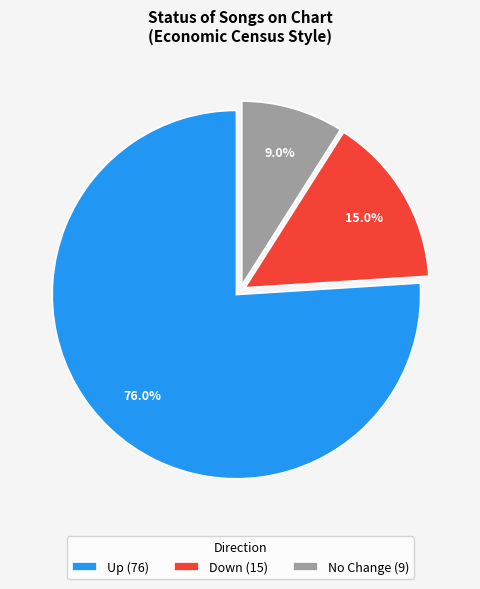

Which has a higher value, Down (15) or No Change (9)?

Down (15)